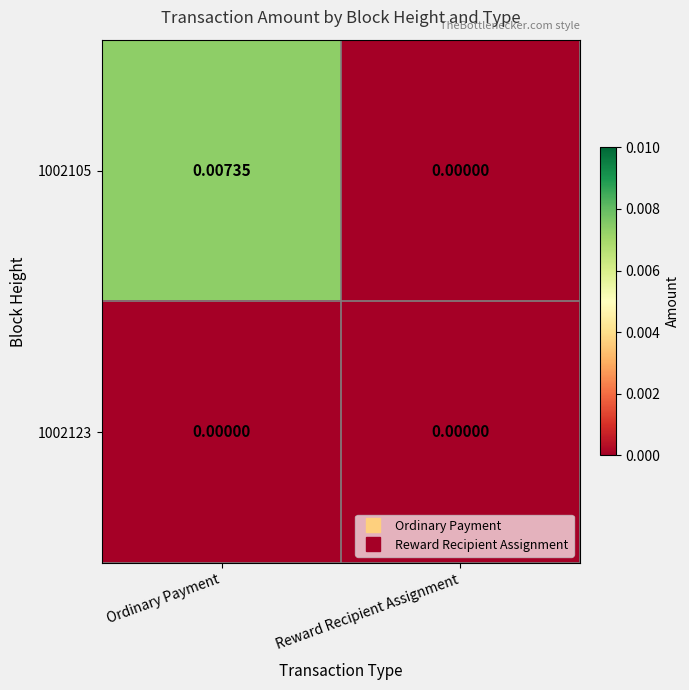

Is the value of 1002123 at Reward Recipient Assignment greater than the value of 1002105 at Ordinary Payment?

No